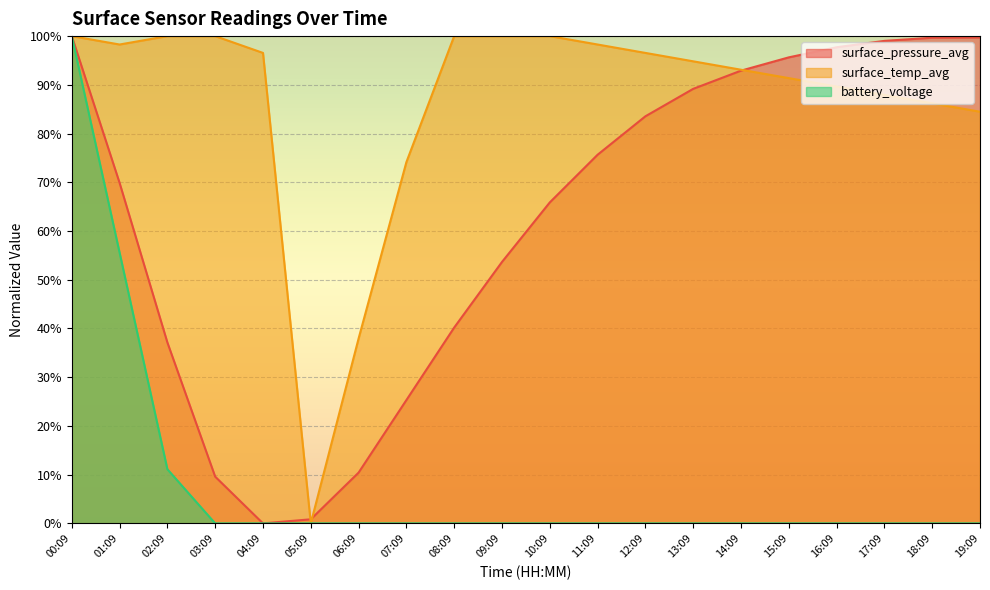

Which has a higher value, 12:09 or 13:09?

13:09